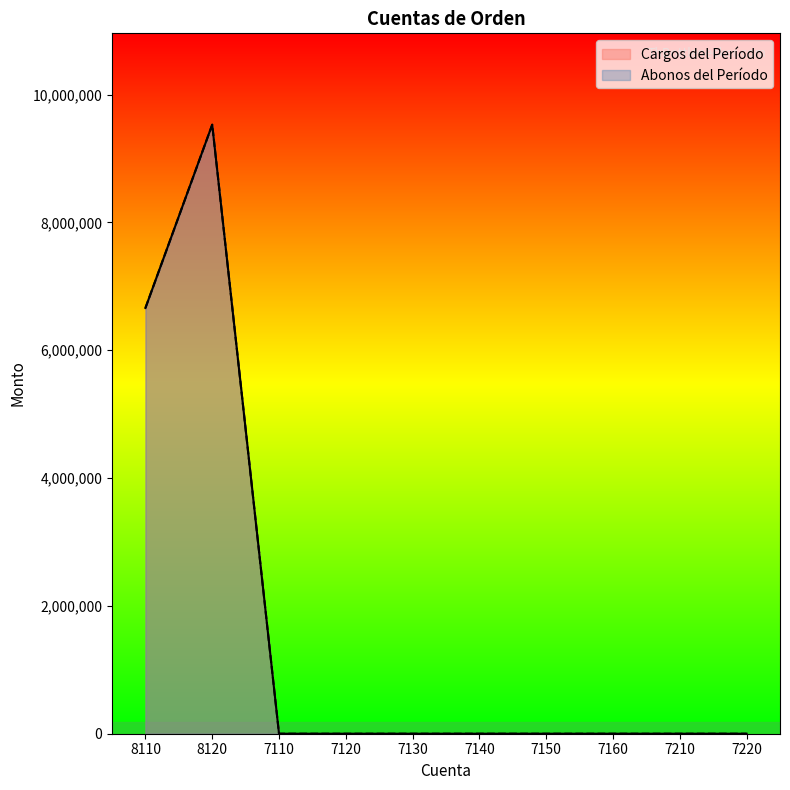

True or false: Abonos del Período and Cargos del Período cross at least once.

False